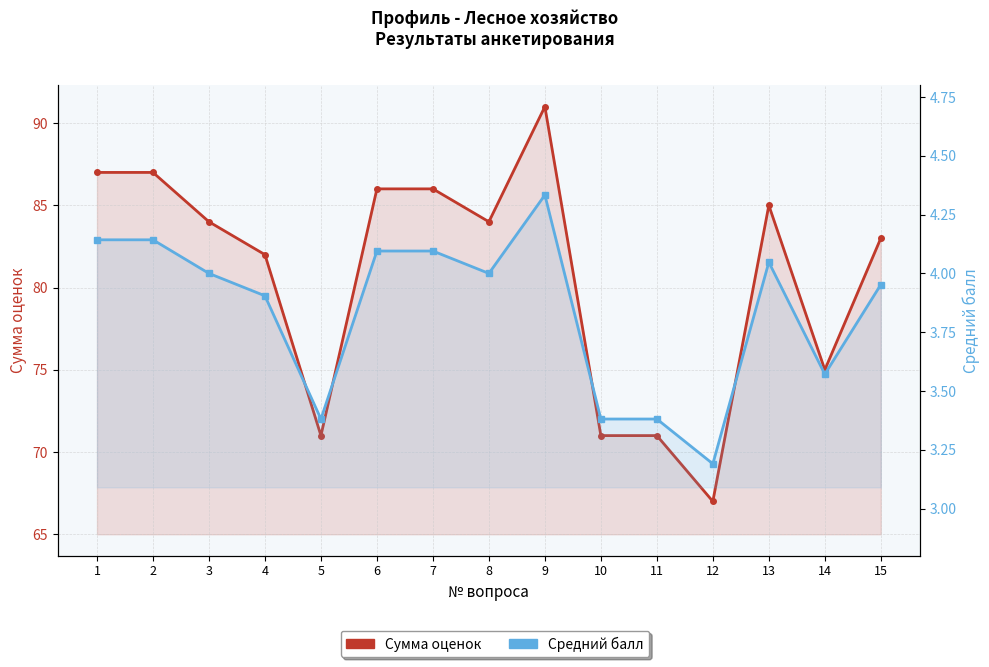

Reading left to right, what are all the values shown in this chart?

Сумма оценок: 1=87.0	2=87.0	3=84.0	4=82.0	5=71.0	6=86.0	7=86.0	8=84.0	9=91.0	10=71.0	11=71.0	12=67.0	13=85.0	14=75.0	15=83.0
Средний балл: 1=4.1	2=4.1	3=4.0	4=3.9	5=3.4	6=4.1	7=4.1	8=4.0	9=4.3	10=3.4	11=3.4	12=3.2	13=4.0	14=3.6	15=4.0